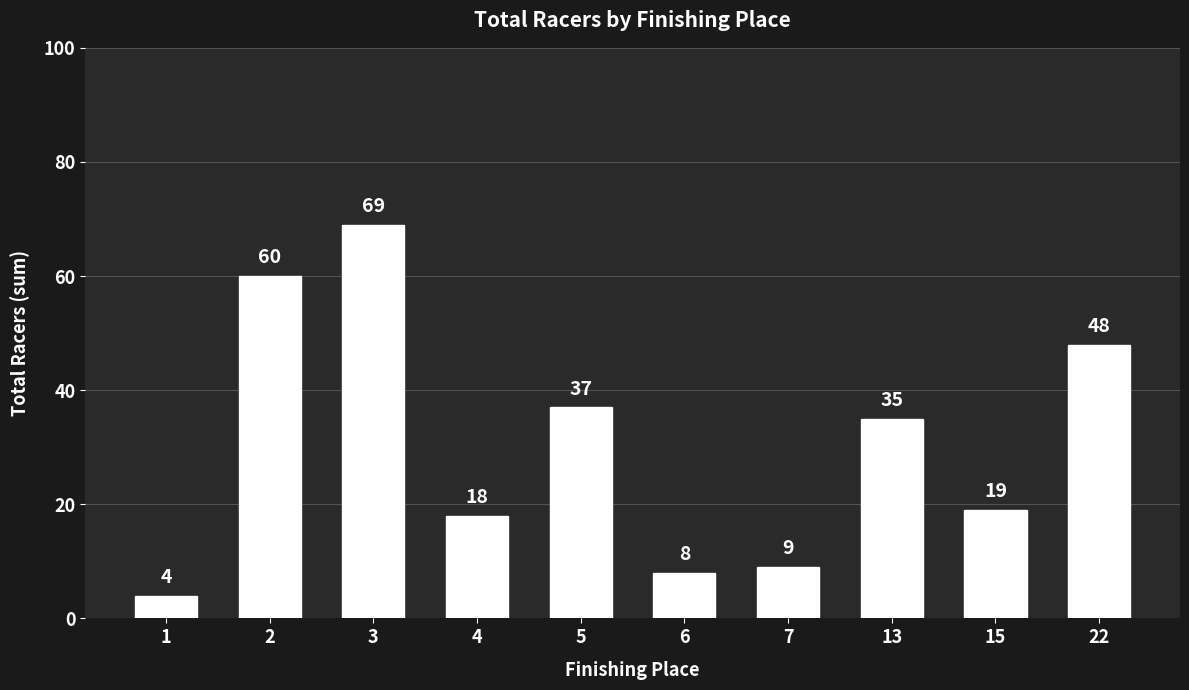

At which label does the data first exceed 35?

2